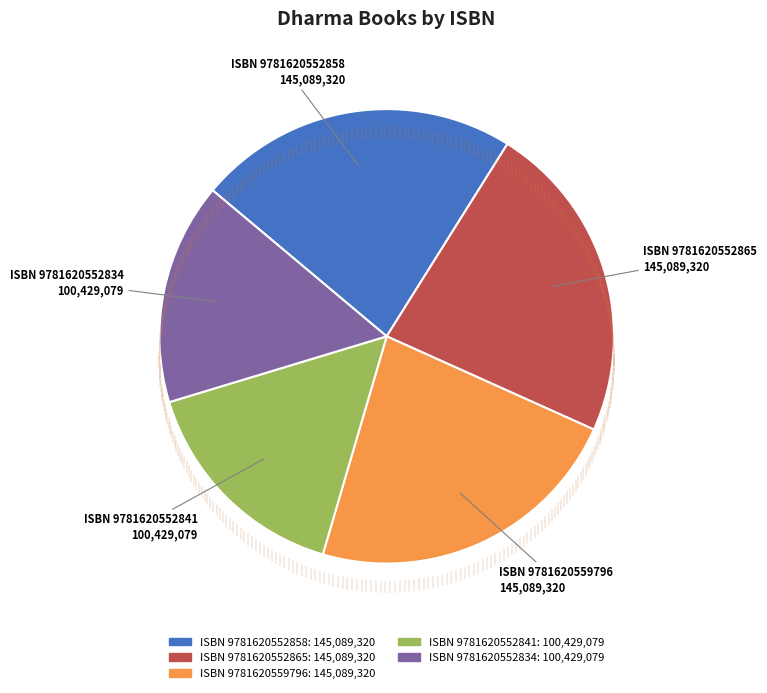

Does any single category account for the majority?

No